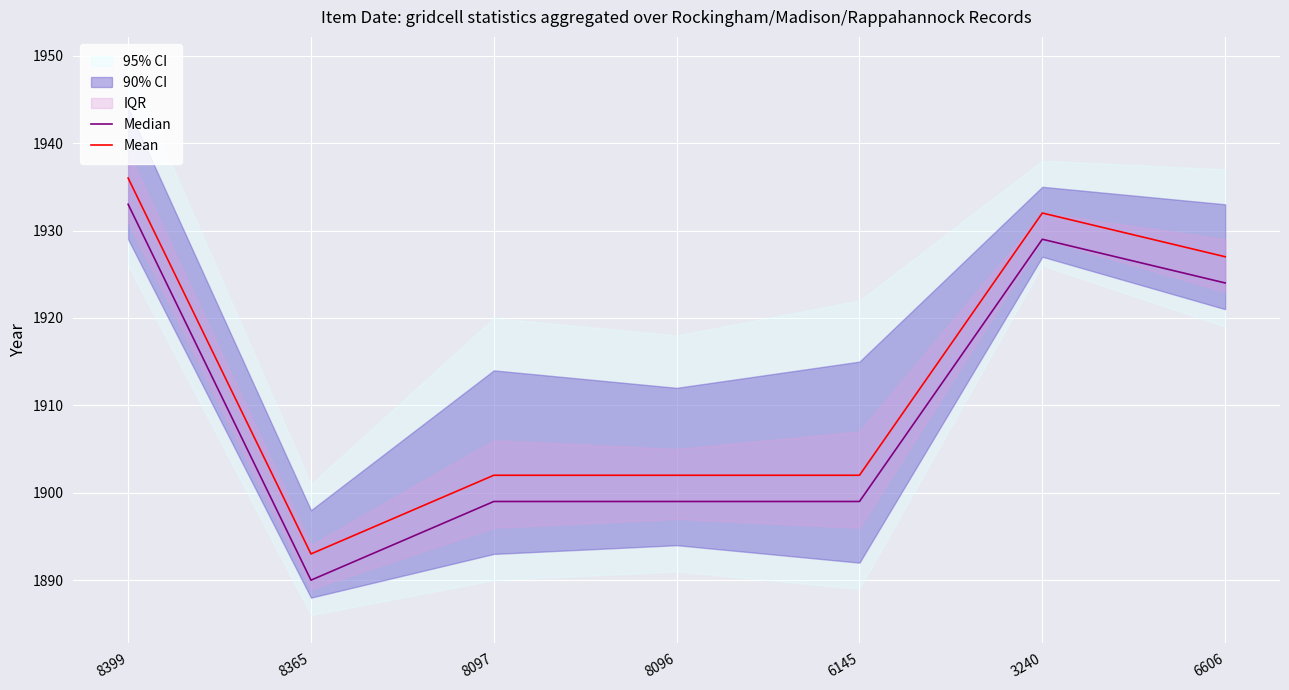

How many data points in Median are above 1899?

3